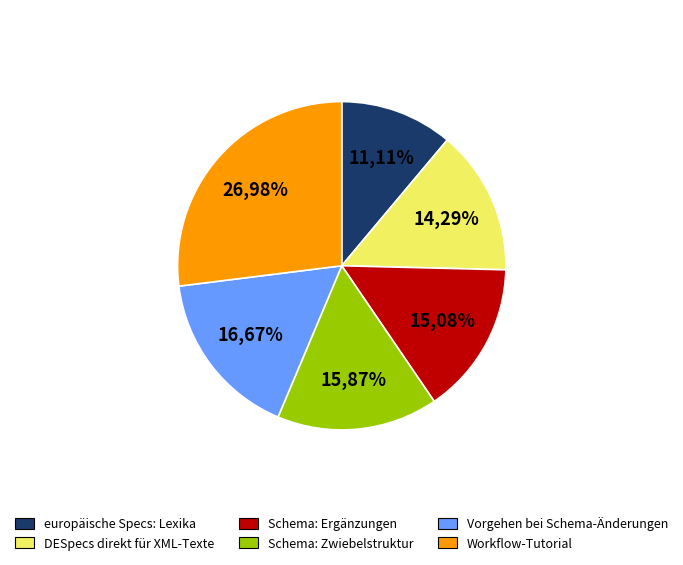

Combined, do Vorgehen bei Schema-Änderungen and Schema: Zwiebelstruktur account for over 50%?

No